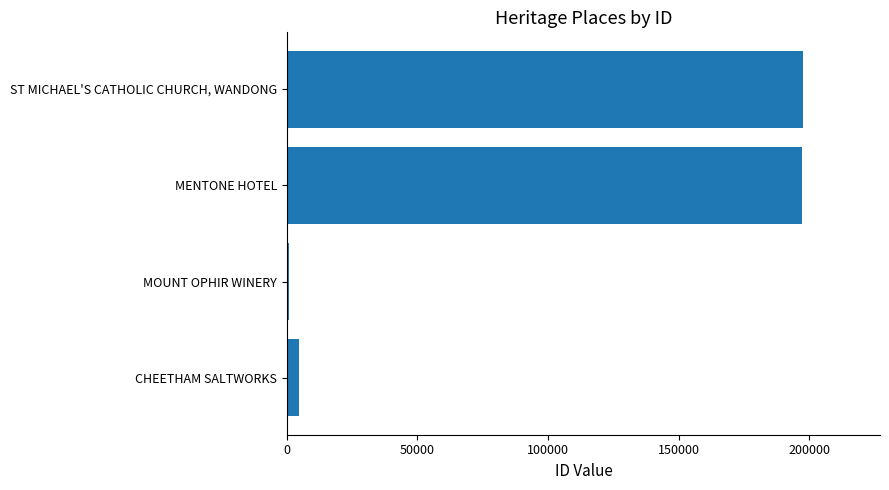

List the labels in order of value, smallest first.

MOUNT OPHIR WINERY, CHEETHAM SALTWORKS, MENTONE HOTEL, ST MICHAEL'S CATHOLIC CHURCH, WANDONG